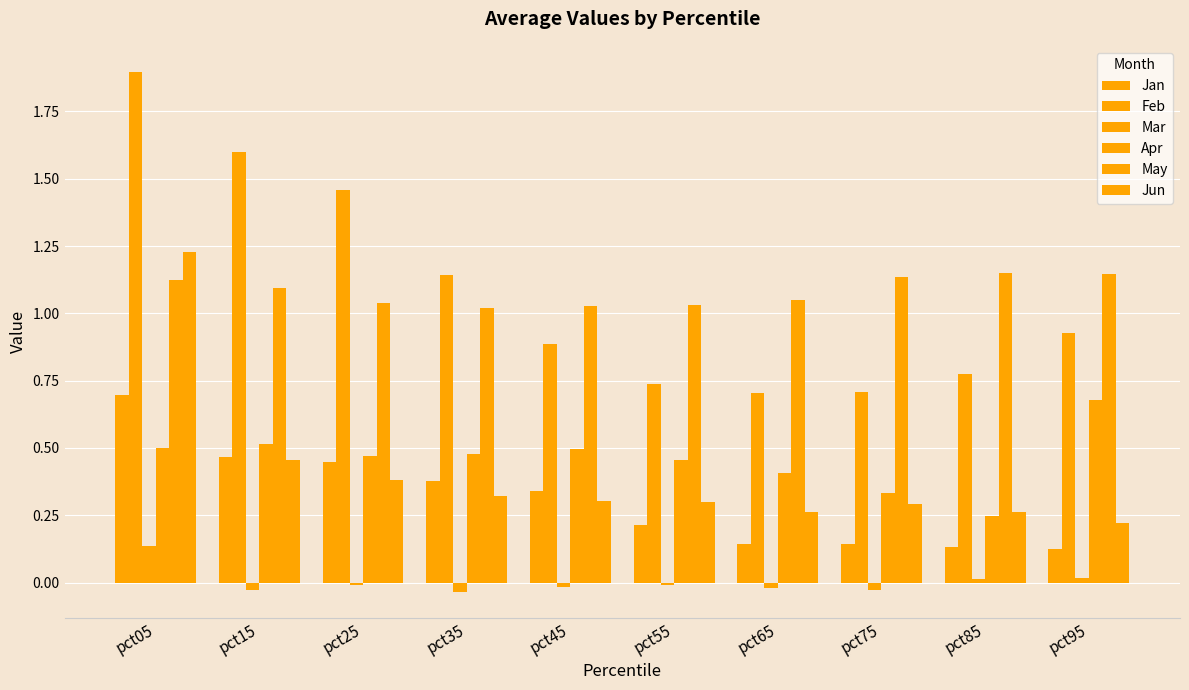

What is the difference between the maximum and second lowest values in the Jun series?

1.0